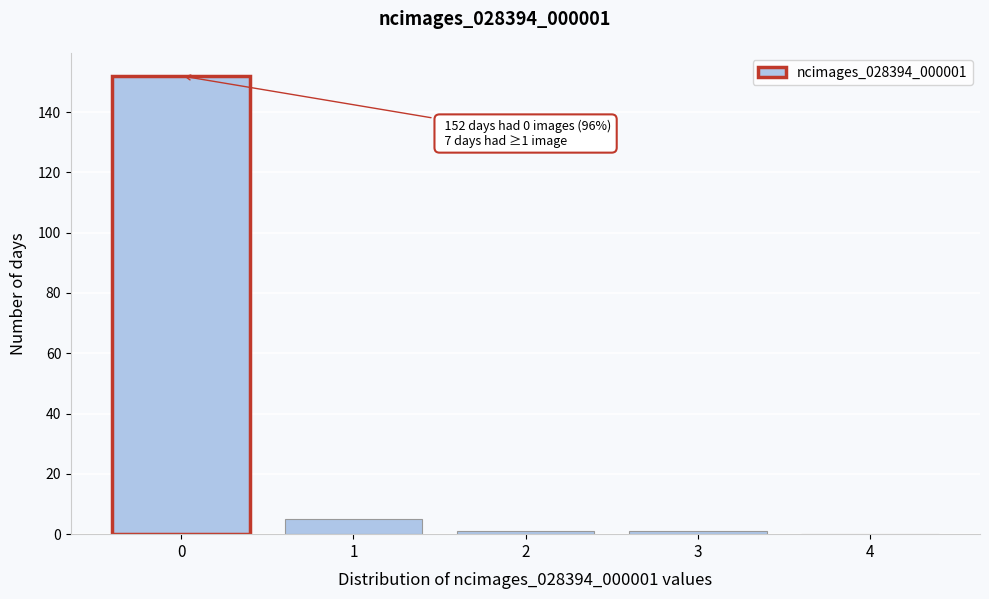

What is the sum of all values?

159